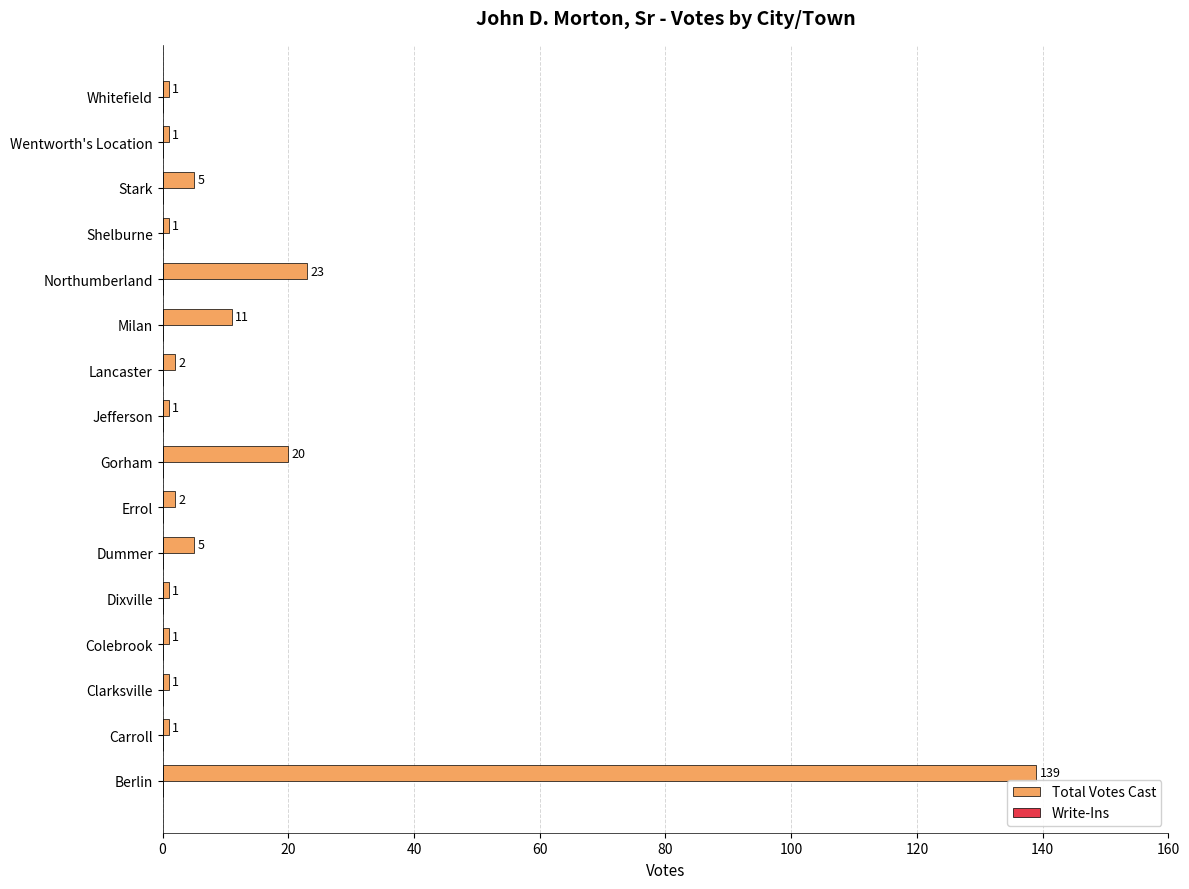

What value does the data have at Gorham, to the nearest 5?

20